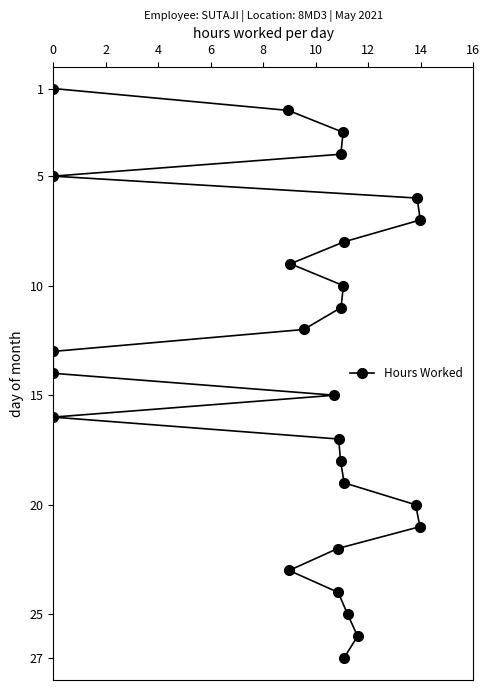

Where does the data first go above 14?

14